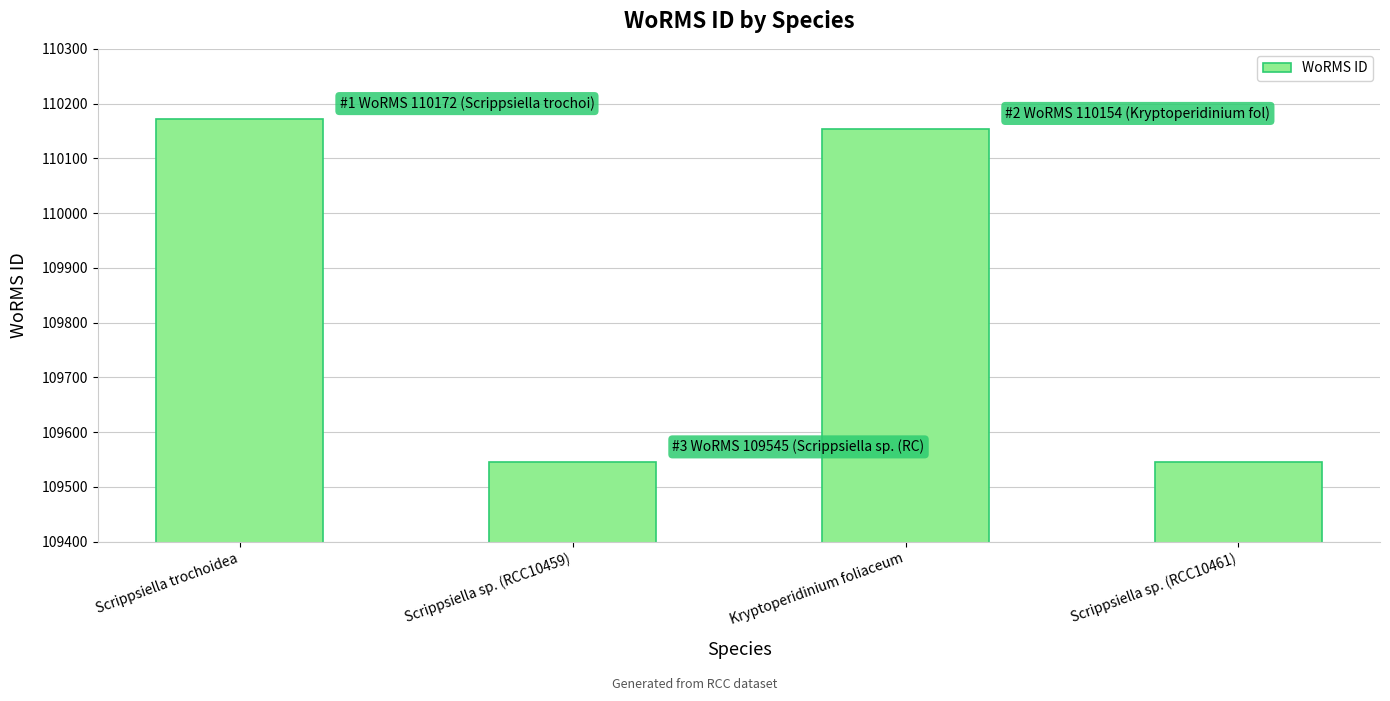

What is the minimum value shown in the chart?

109545